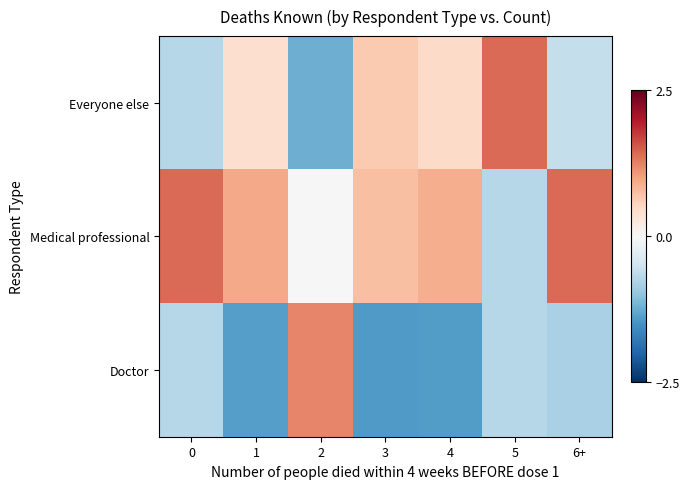

Rank the series by their average value, from highest to lowest.

Medical professional, Everyone else, Doctor